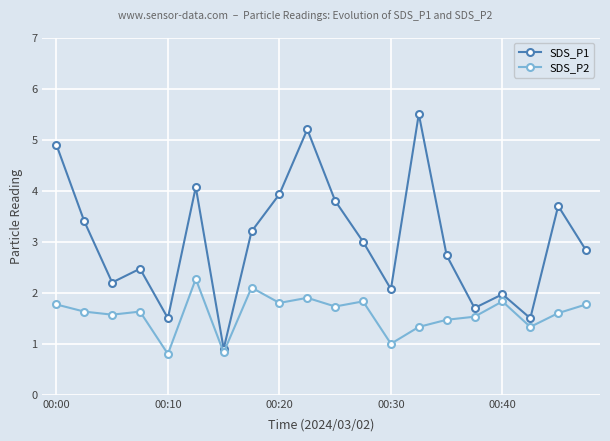

Rank the series by their maximum value, from lowest to highest.

SDS_P2, SDS_P1